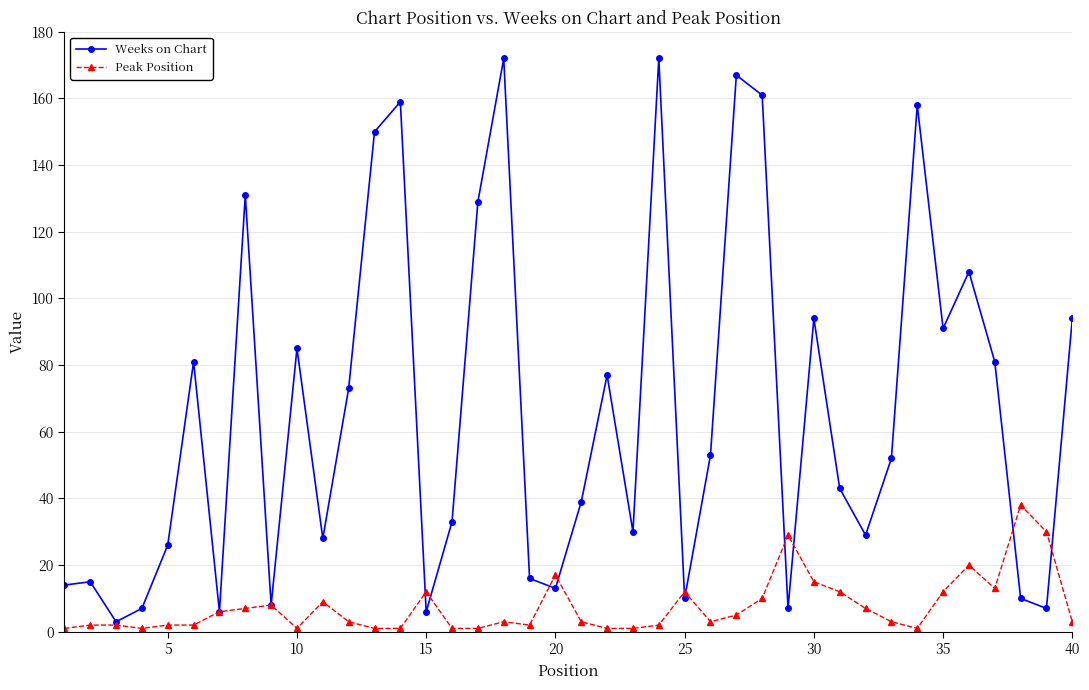

Which series has the widest spread of values?

Weeks on Chart